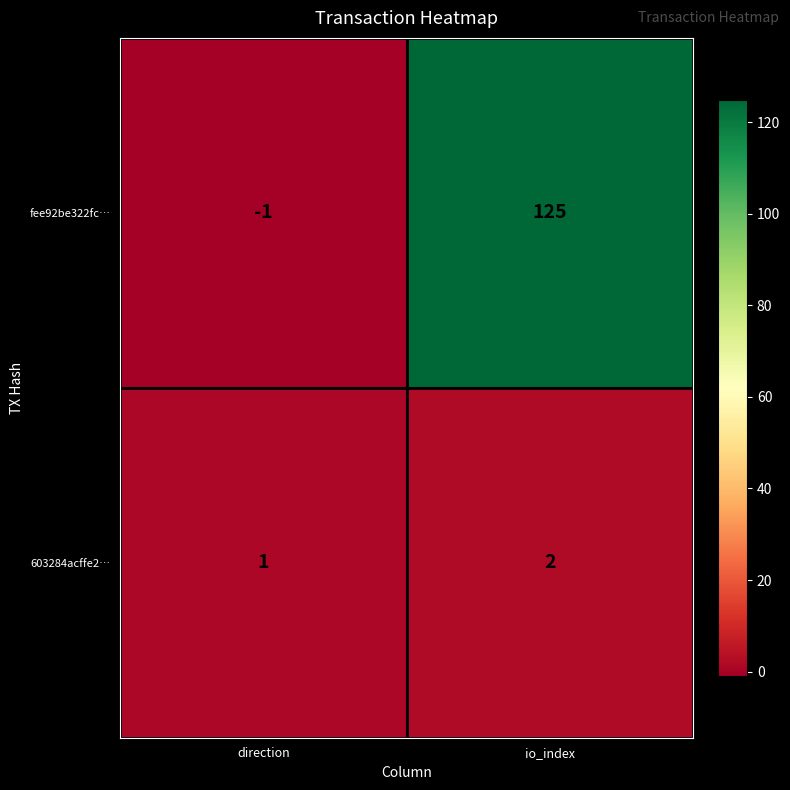

Which series has the largest range (max minus min)?

fee92be322fc…